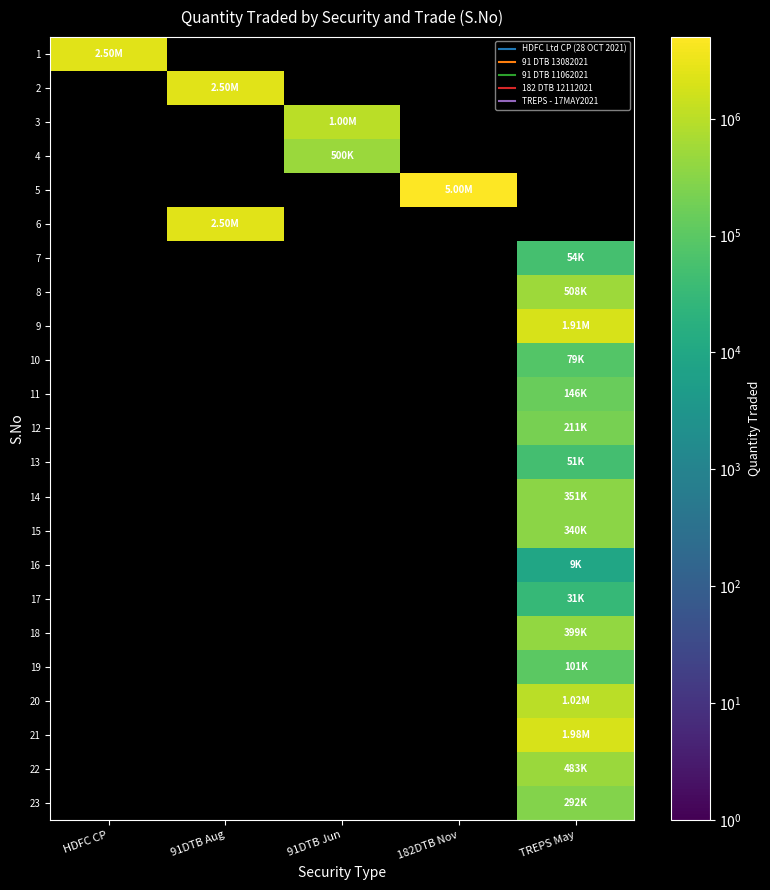

Between 91DTB Aug and 182DTB Nov, which is larger?

182DTB Nov